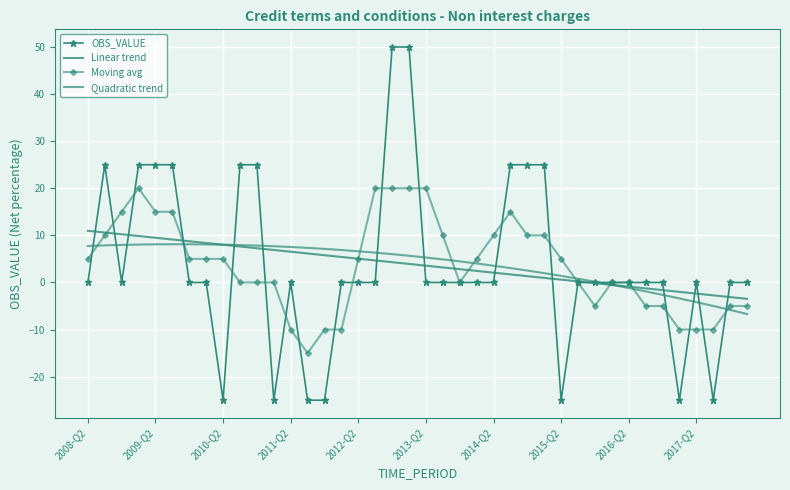

What is the smallest value displayed?

-25.0